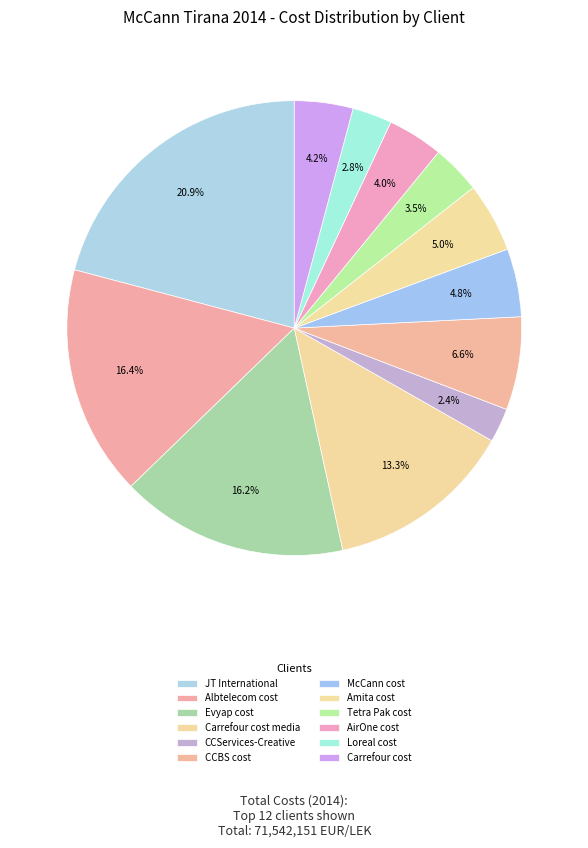

How many segments does this pie chart have?

12